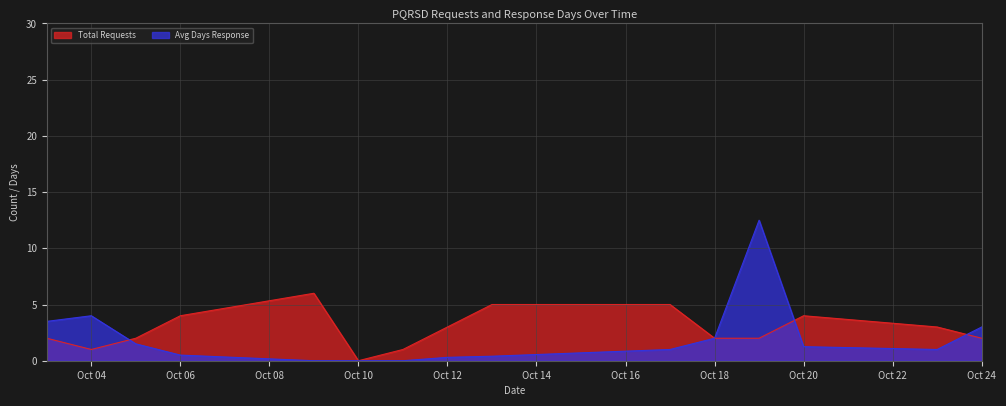

How many intersections are there between Total Requests and Avg Days Response?

3